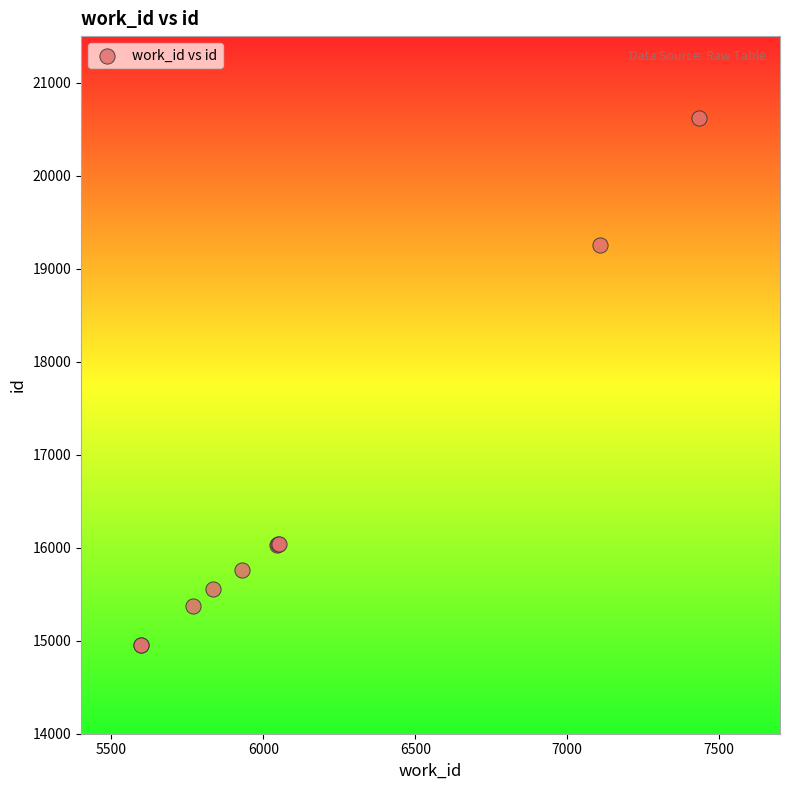

What Y value in the scatter plot is closest to 17790?

19258